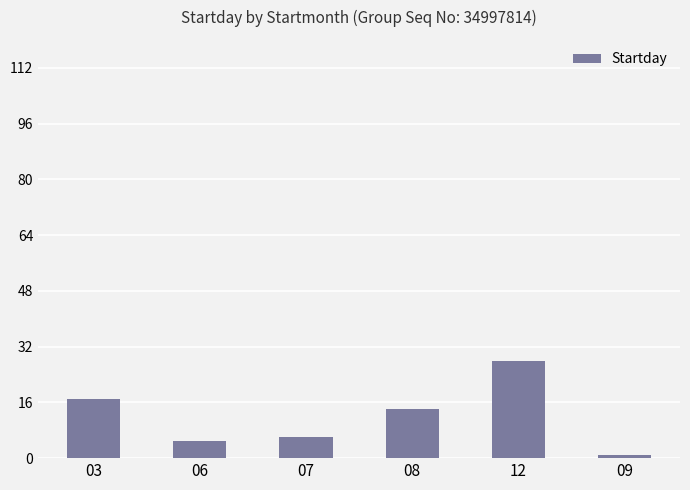

What is the label of the 4th bar from the right?

07